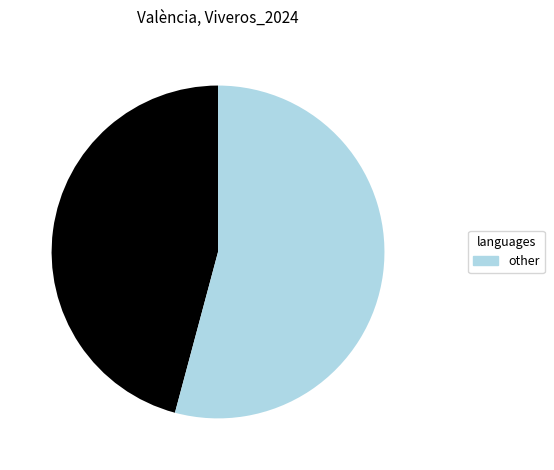

Does any single category account for the majority?

Yes